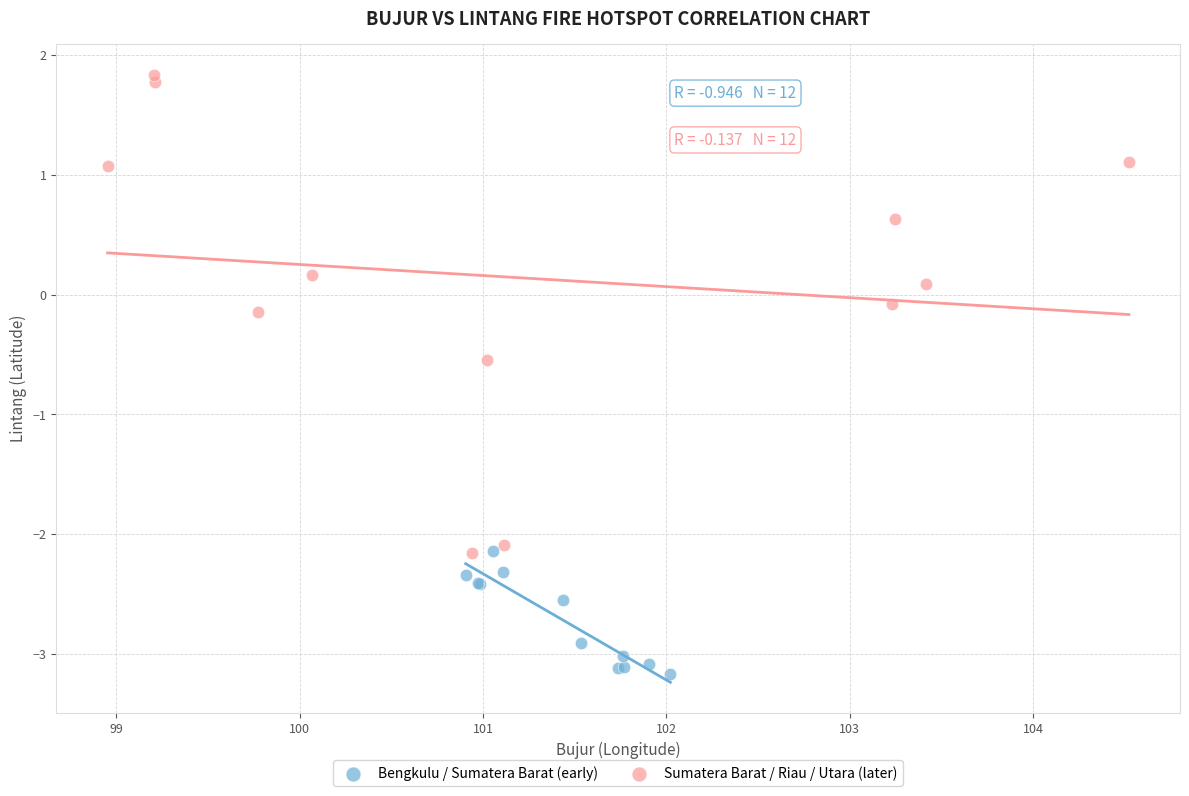

Which series contains the lowest Y value?

Bengkulu / Sumatera Barat (early)